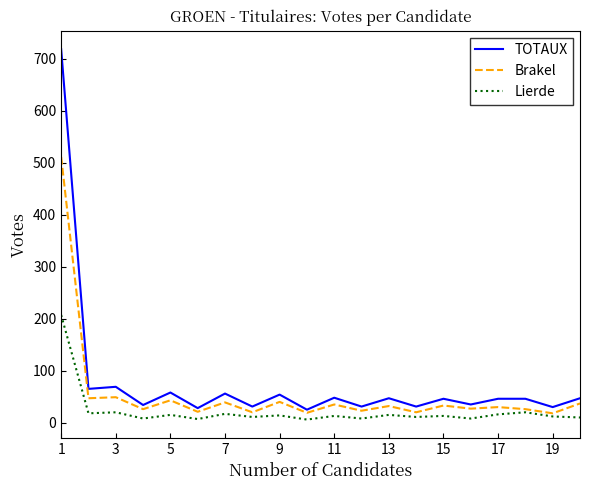

What is the greatest value displayed?

718